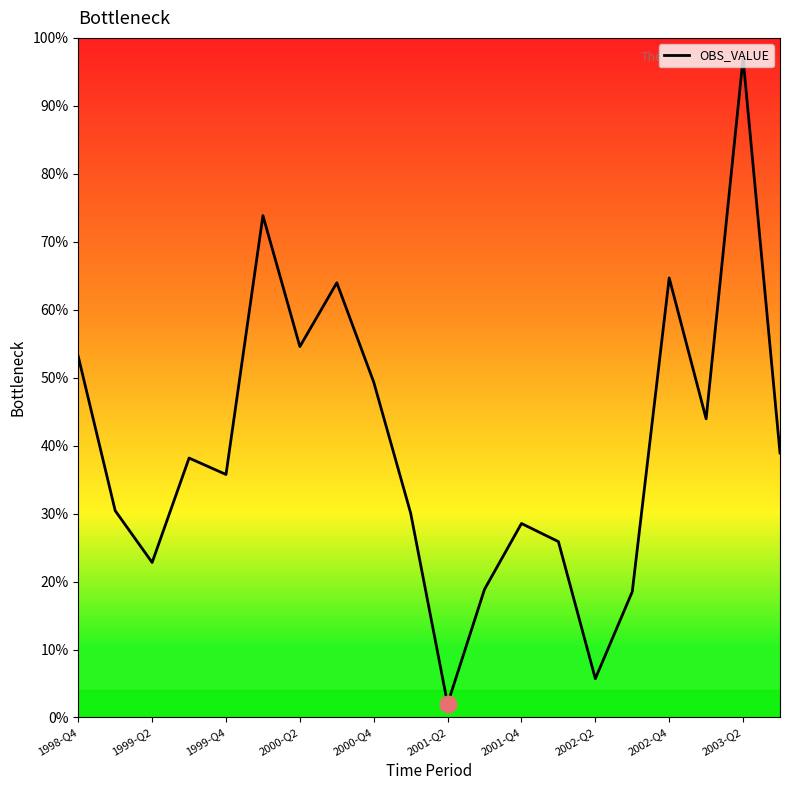

What is the greatest value displayed?

97.0